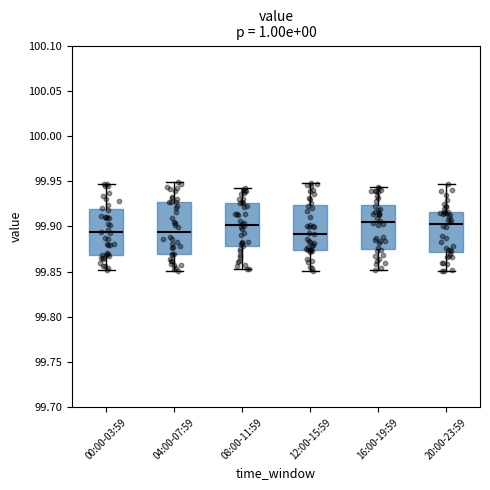

Comparing the boxes themselves (not the whiskers), which one is the tallest?

04:00-07:59